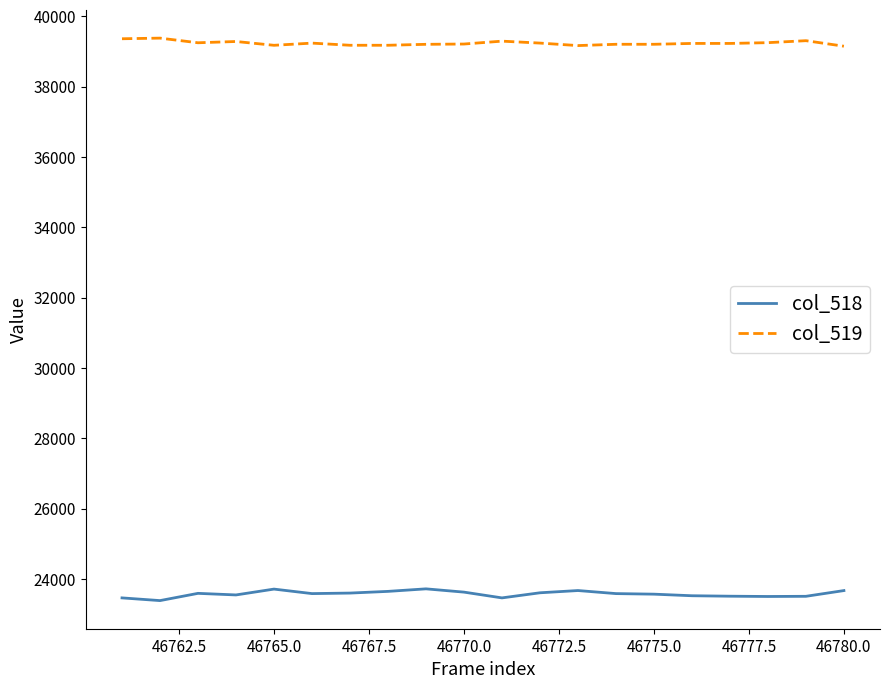

What is the highest value of the col_518 series?

23723